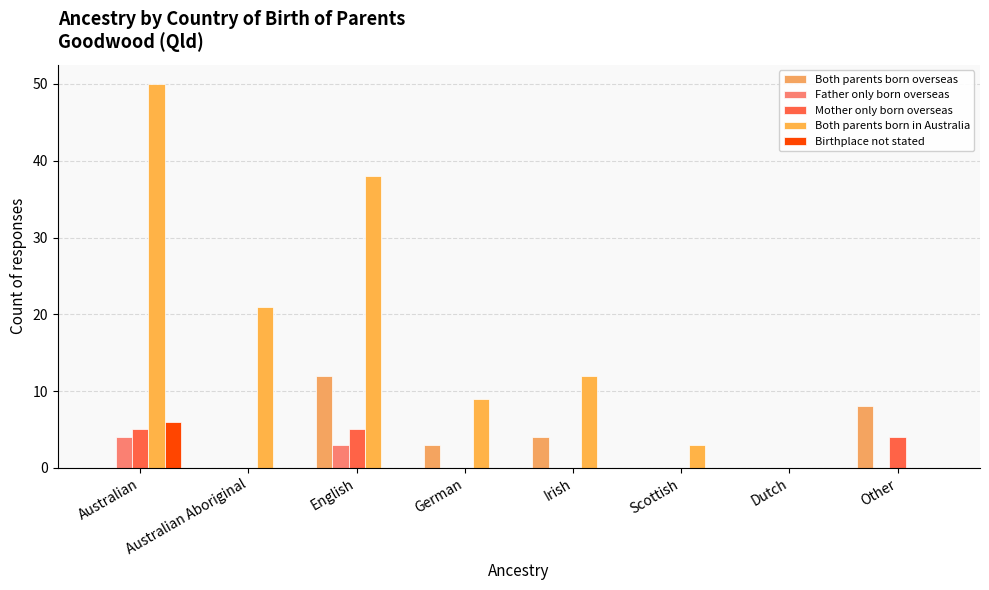

What is the label of the 3rd bar from the right?

Scottish